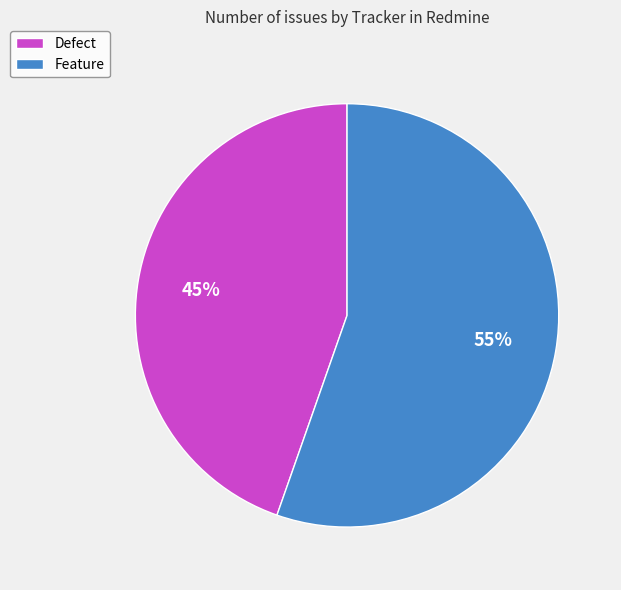

Which has a higher value, Defect or Feature?

Feature